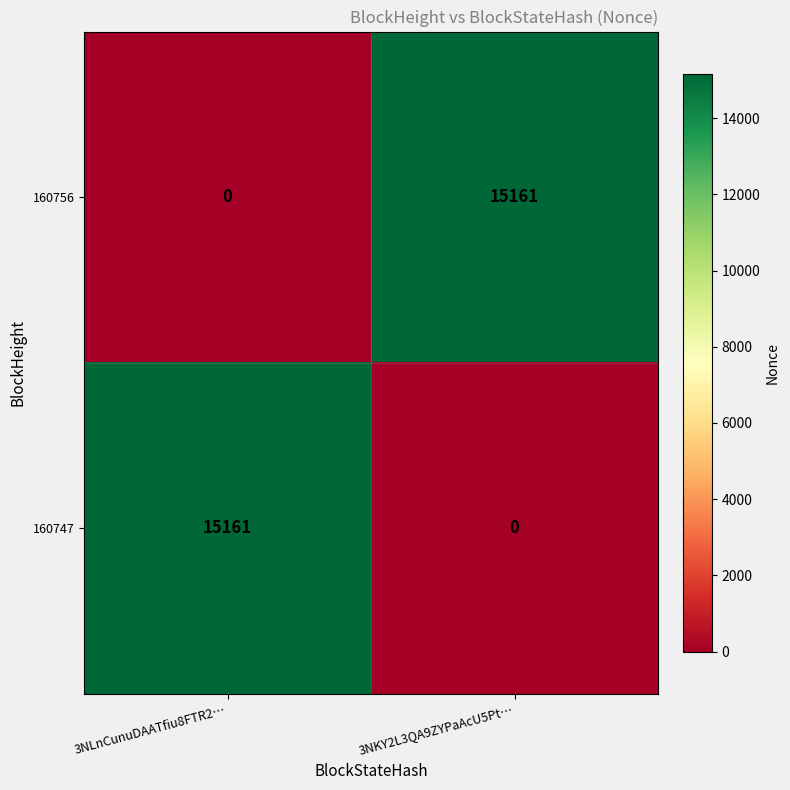

What is the difference between the maximum and minimum values in the 160747 series?

15161